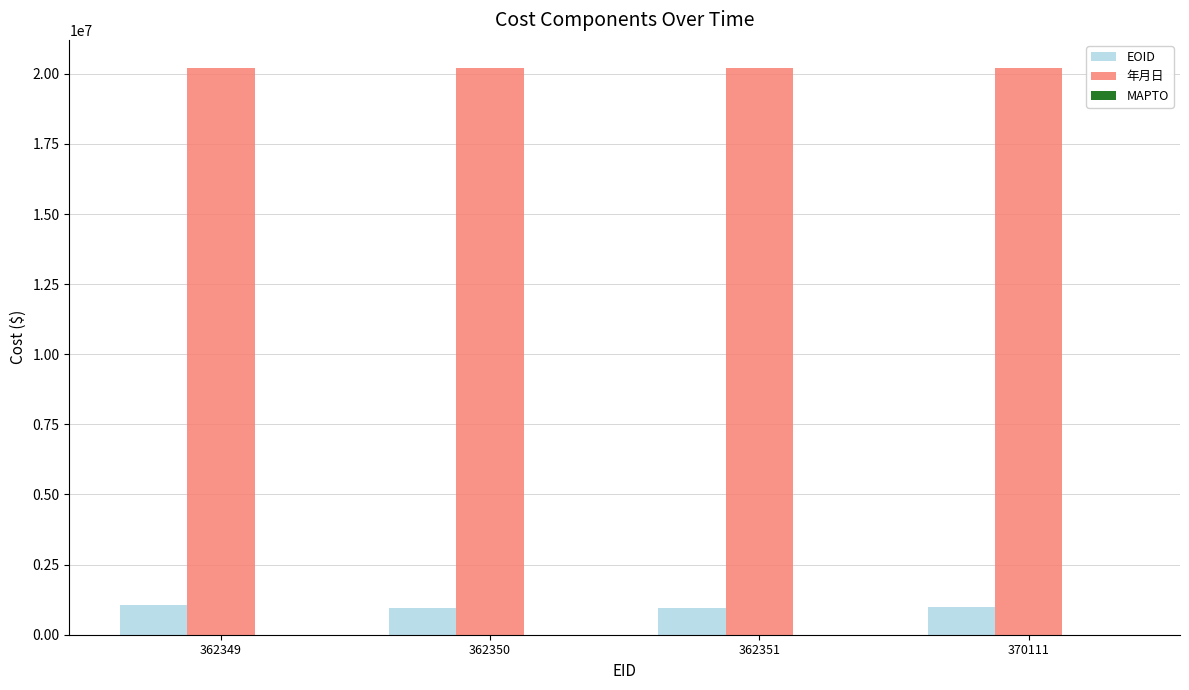

Count the number of categories in the chart.

4